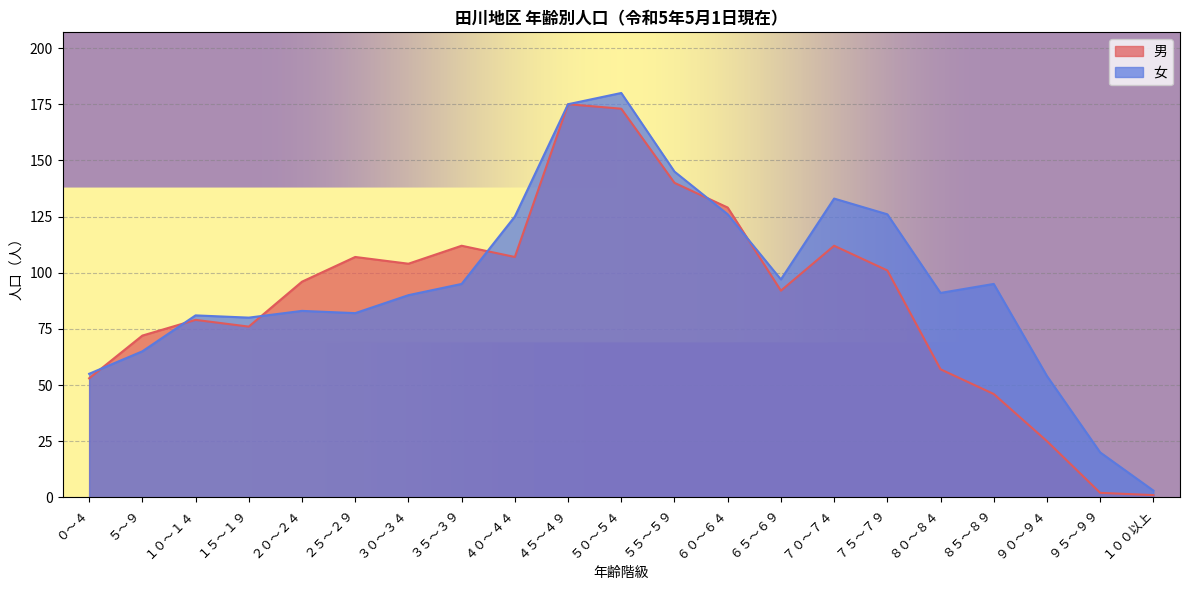

What is the sum of the 女 values at ９５～９９ and １０～１４?

101